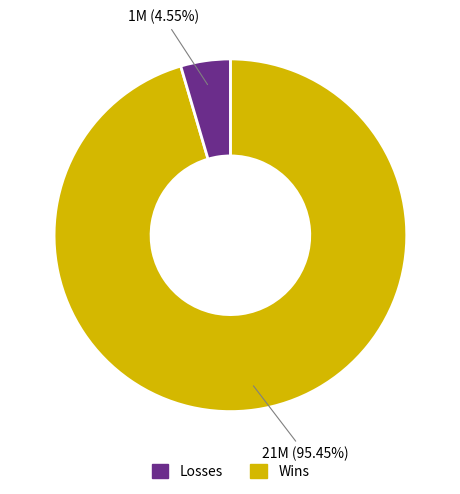

Is there a majority slice in this chart?

Yes